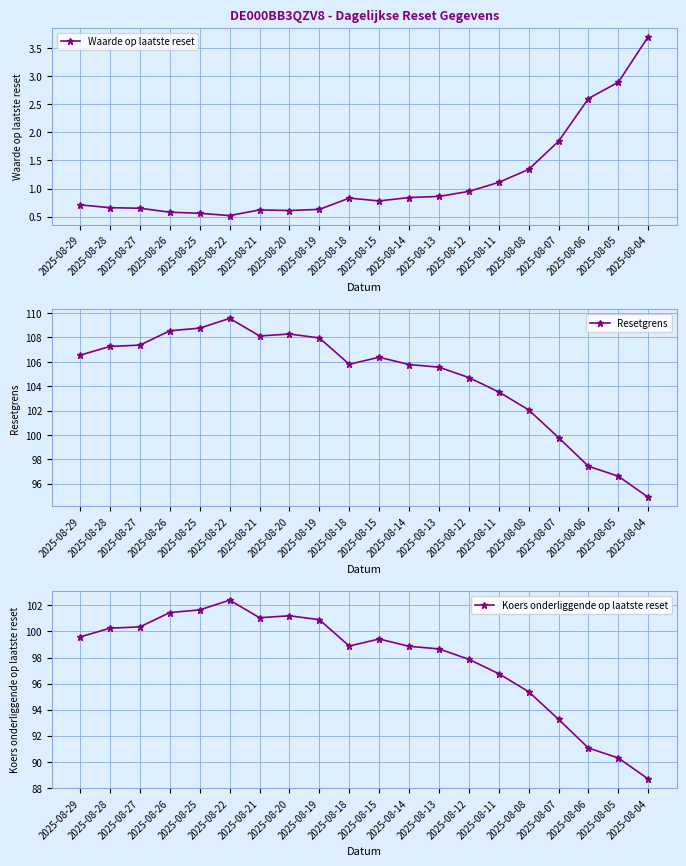

True or false: Koers onderliggende op laatste reset and Resetgrens intersect in this chart.

False